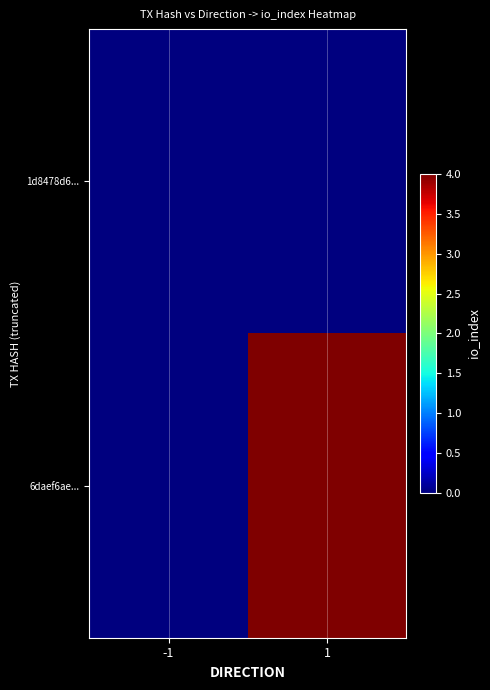

List the series in order of their peak value, lowest first.

1d8478d6..., 6daef6ae...